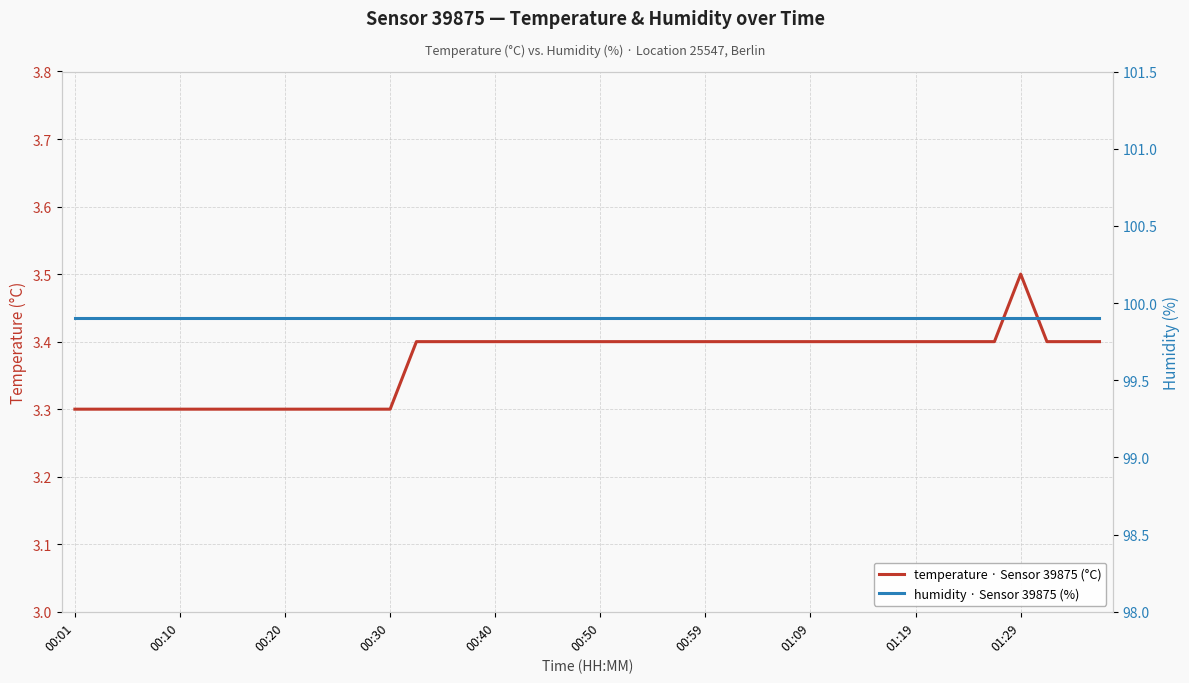

Reading right to left, list all the values displayed in this chart.

temperature · Sensor 39875 (°C): 3.4	3.4	3.4	3.5	3.4	3.4	3.4	3.4	3.4	3.4	3.4	3.4	3.4	3.4	3.4	3.4	3.4	3.4	3.4	3.4	3.4	3.4	3.4	3.4	3.4	3.4	3.4	3.3	3.3	3.3	3.3	3.3	3.3	3.3	3.3	3.3	3.3	3.3	3.3	3.3
humidity · Sensor 39875 (%): 99.9	99.9	99.9	99.9	99.9	99.9	99.9	99.9	99.9	99.9	99.9	99.9	99.9	99.9	99.9	99.9	99.9	99.9	99.9	99.9	99.9	99.9	99.9	99.9	99.9	99.9	99.9	99.9	99.9	99.9	99.9	99.9	99.9	99.9	99.9	99.9	99.9	99.9	99.9	99.9